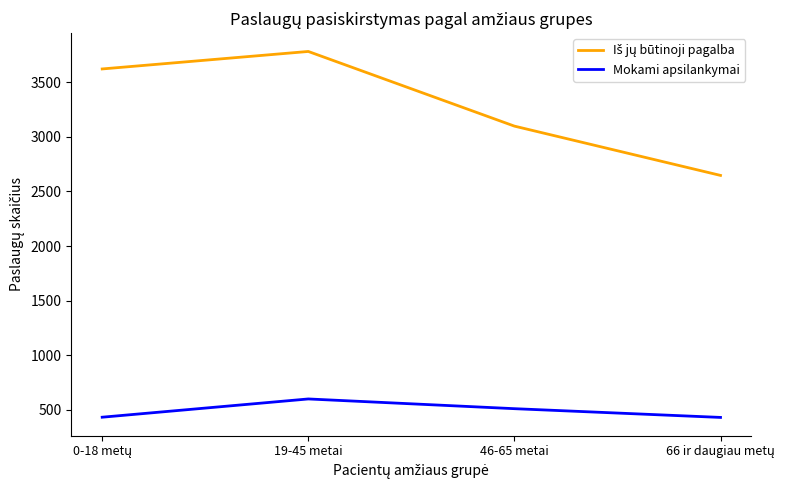

How many categories are shown in the chart?

4